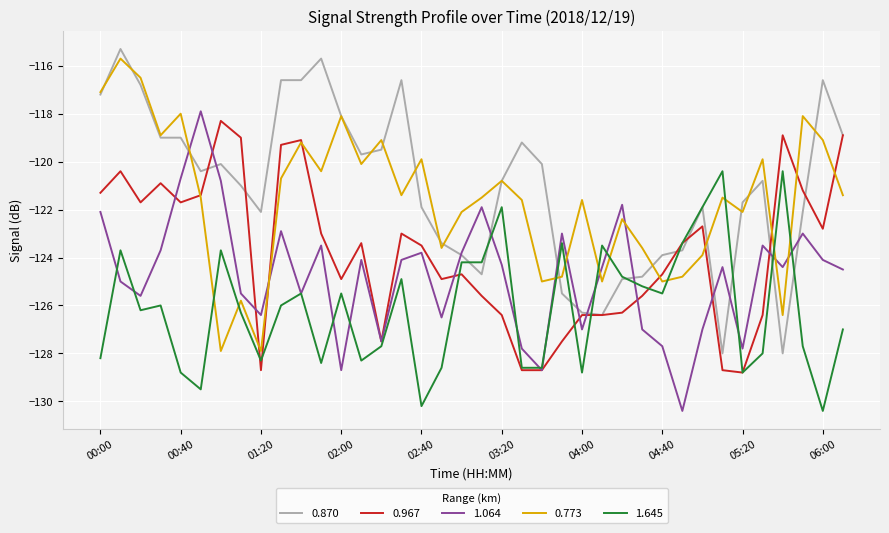

After their last crossing, which series has the higher values: 1.064 or 0.773?

0.773